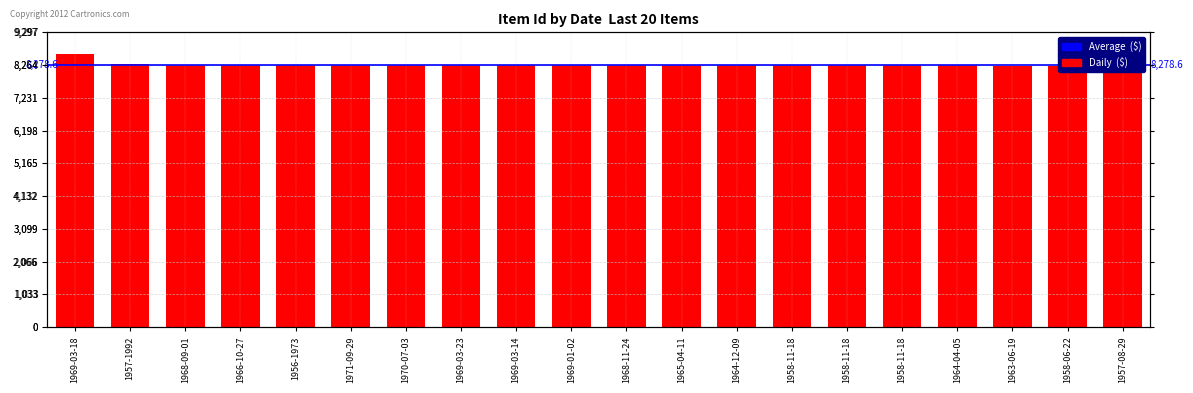

Is it true that the value at 1971-09-29 is 14615?

False